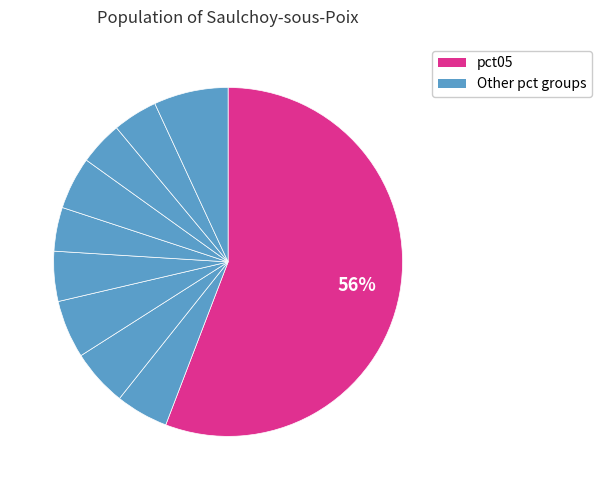

How many segments does this pie chart have?

10